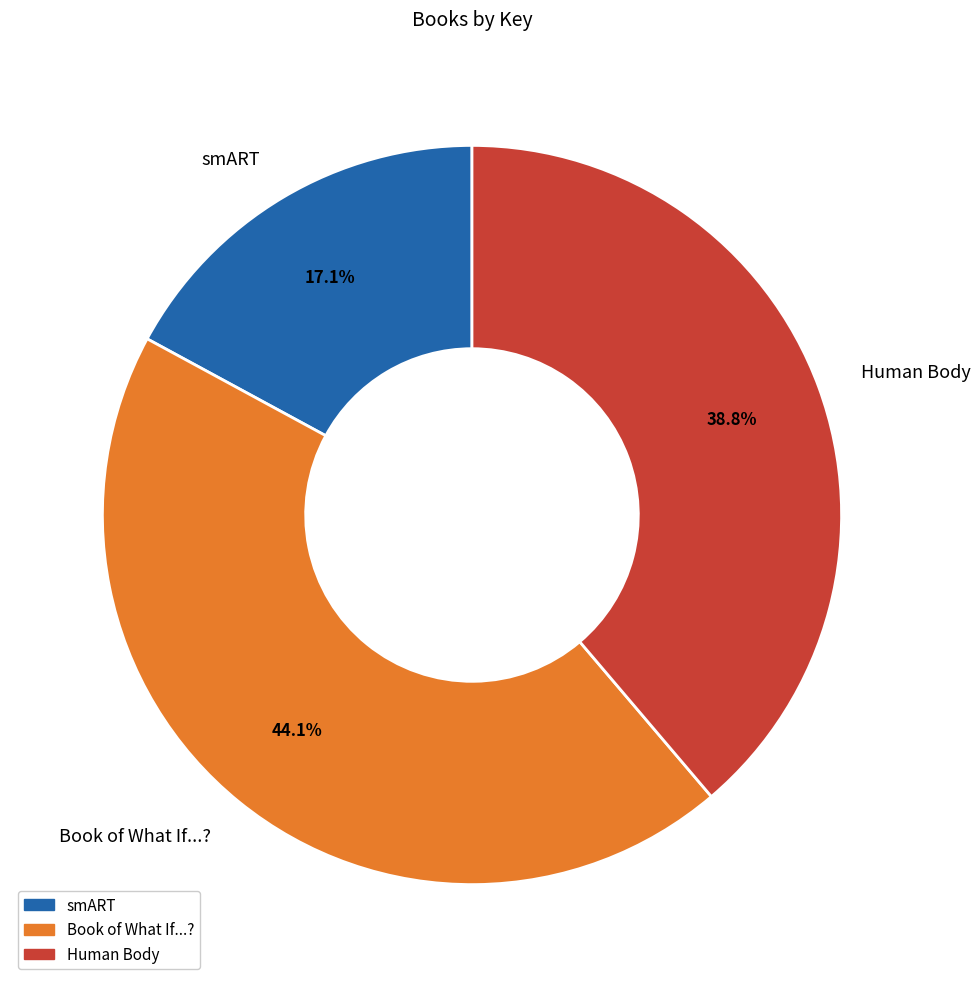

What portion of the pie excludes Book of What If...??

55.9%